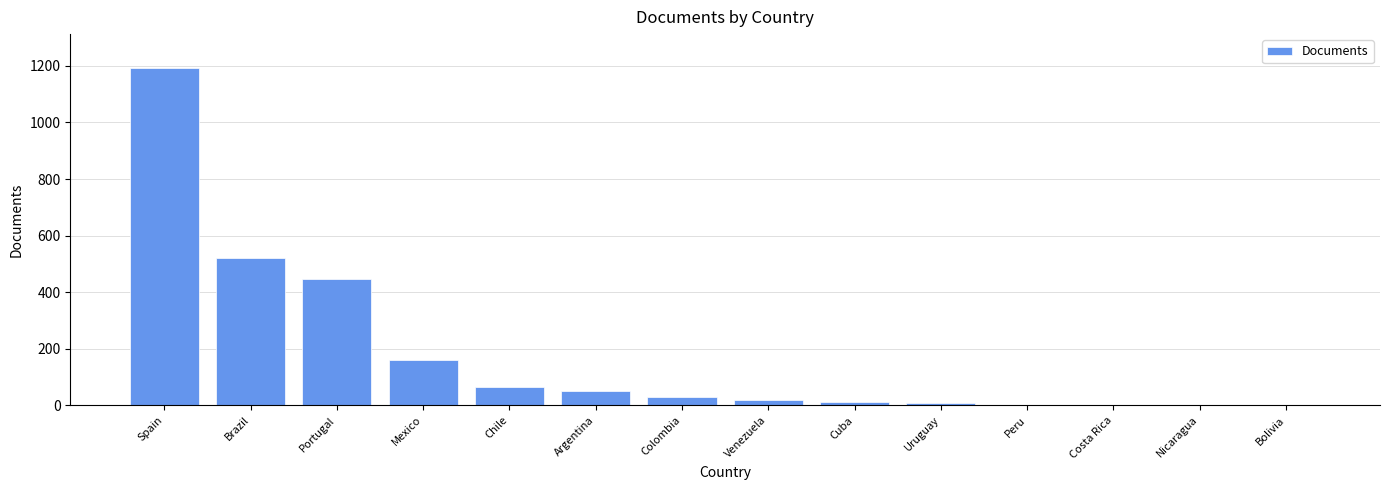

The value at Brazil is 114. True or false?

False